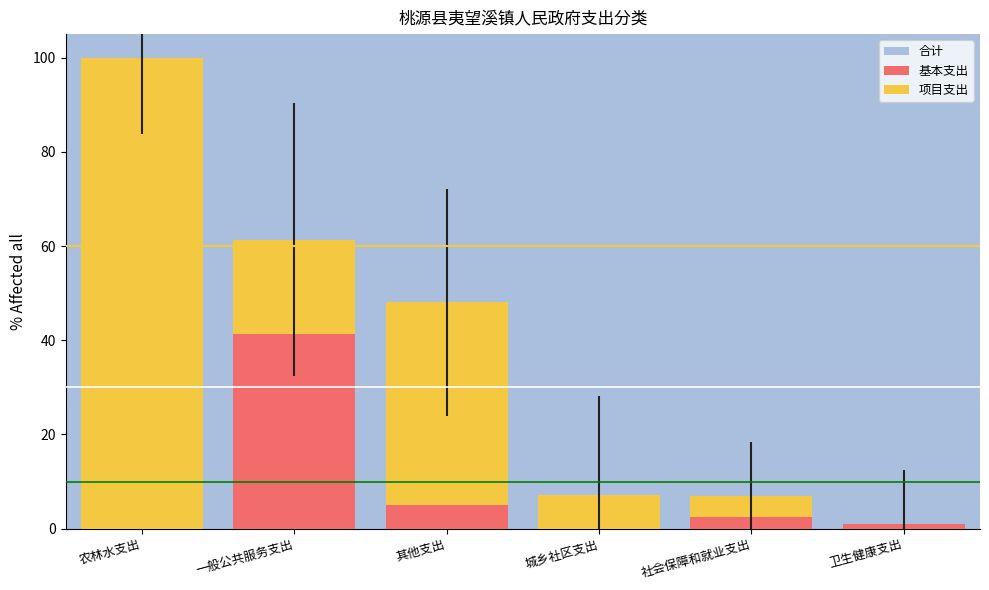

What value does the 合计 series have at 社会保障和就业支出?

6.9